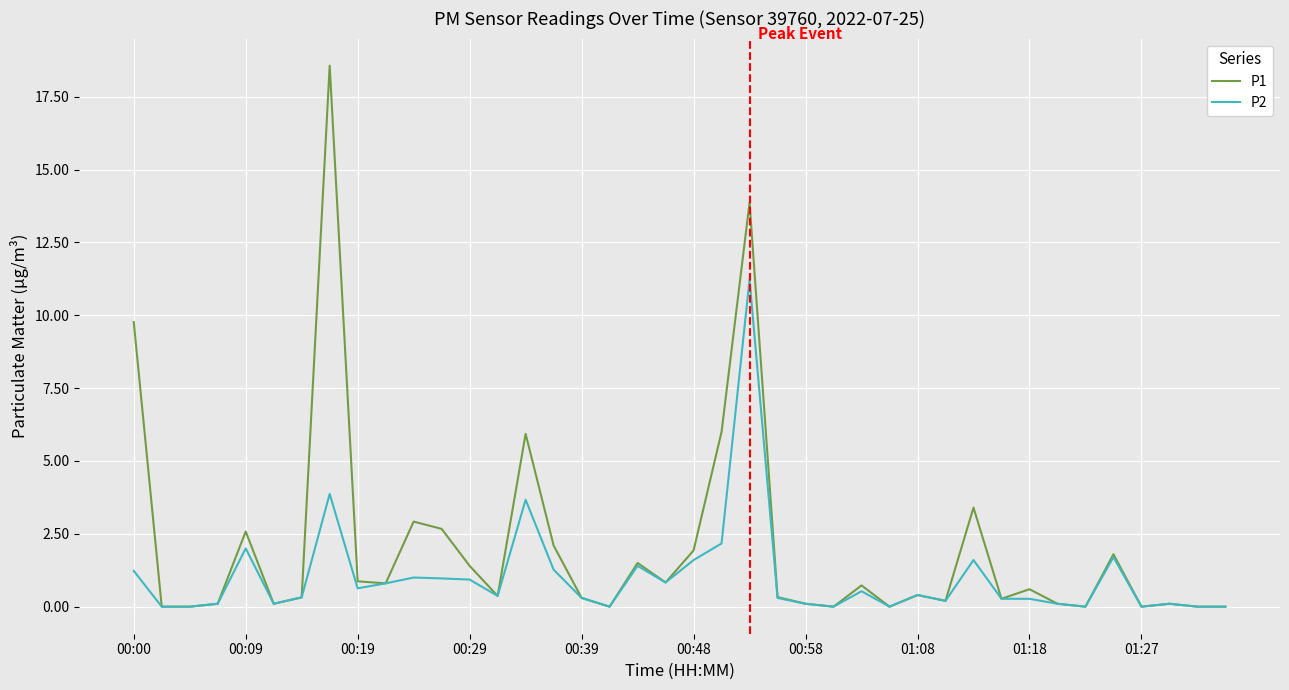

What is the maximum value for P1?

18.6